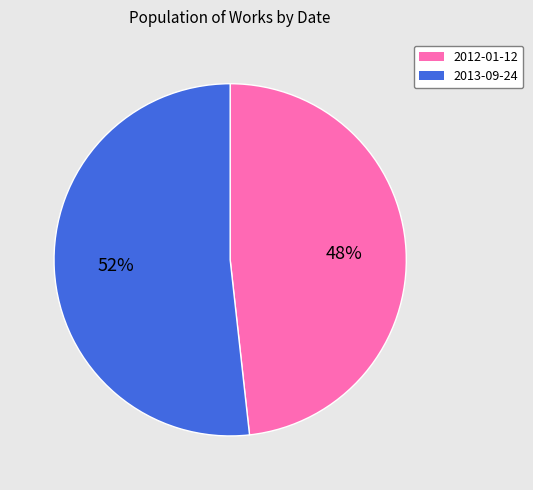

Between 2013-09-24 and 2012-01-12, which is larger?

2013-09-24